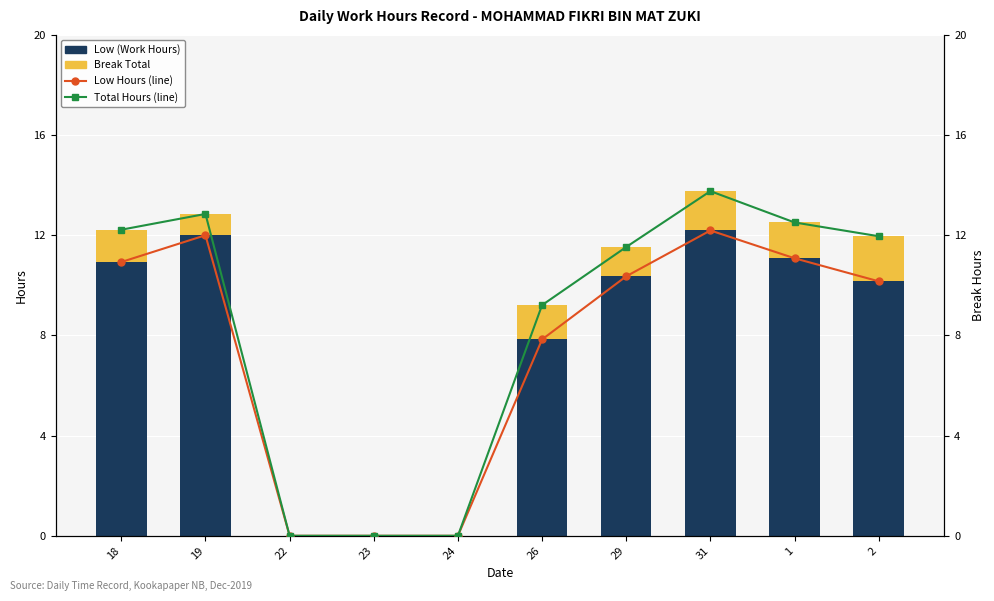

What is the label of the 7th bar from the left?

29